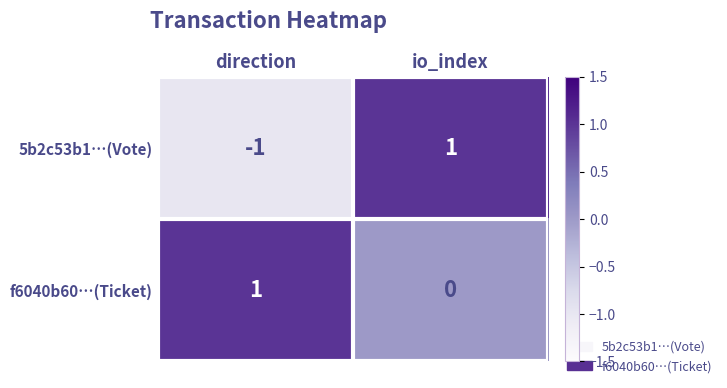

Where is 5b2c53b1…(Vote) nearest to the value 0?

direction